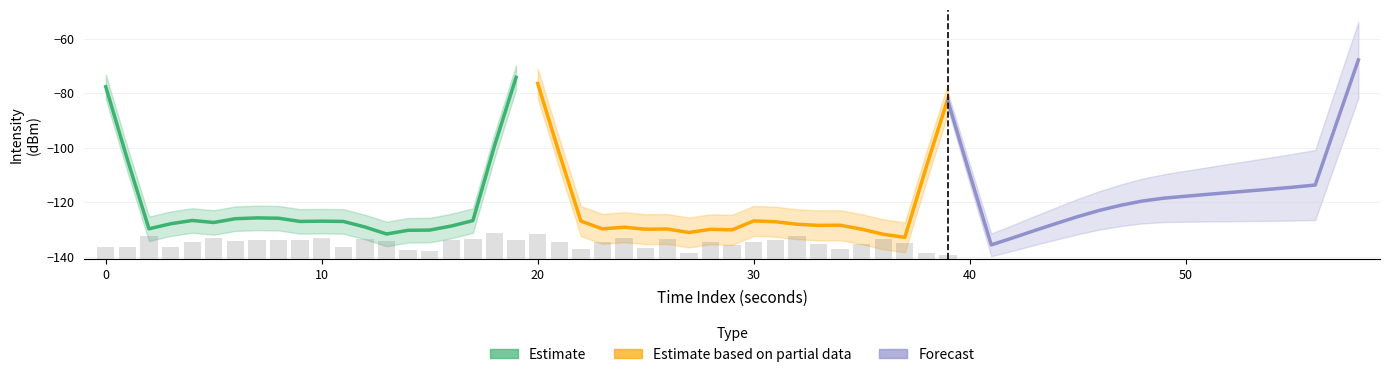

Rank the series by their average value, from lowest to highest.

Estimate based on partial data, Estimate, Forecast